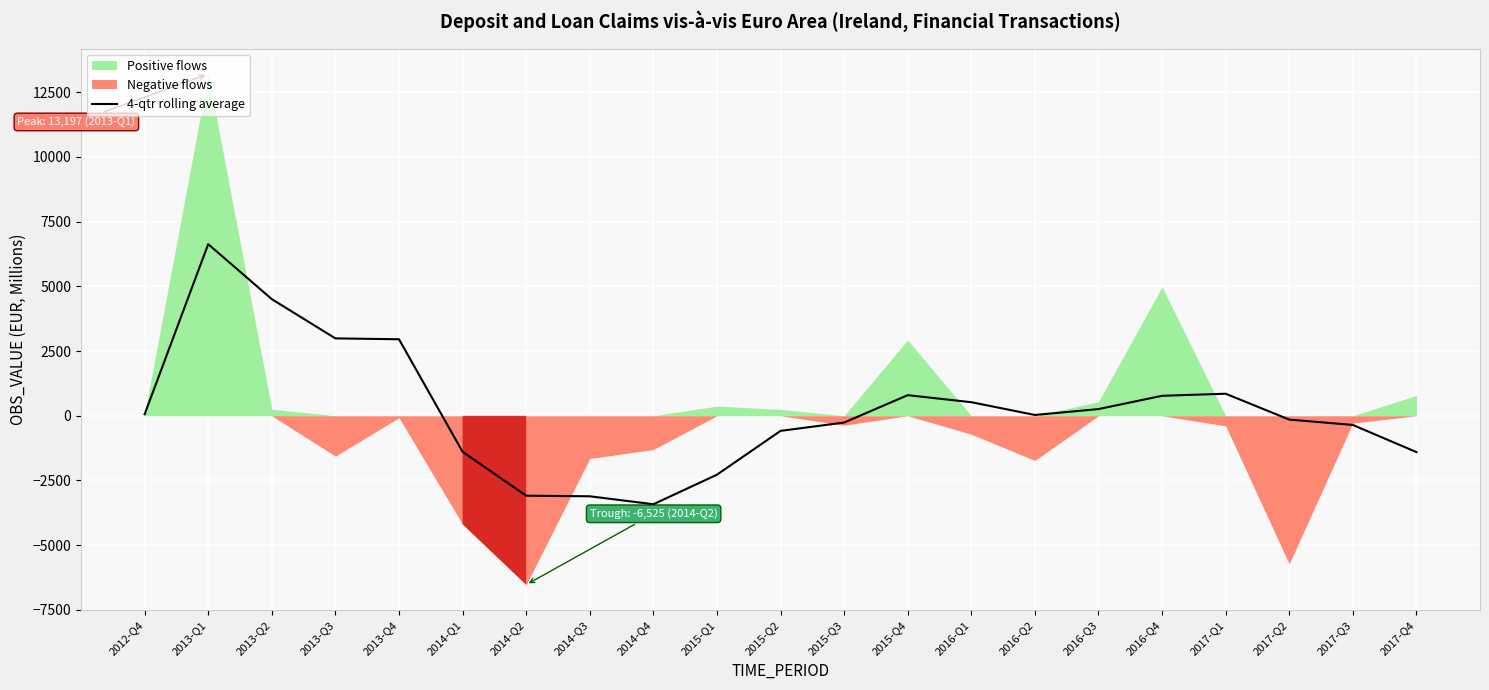

Reading right to left, what are all the values shown in this chart?

-1402.8	-354.5	-147.5	851.0	770.8	258.0	30.5	524.0	795.2	-262.5	-584.0	-2277.0	-3417.2	-3110.0	-3086.8	-1391.2	2955.0	2988.2	4504.0	6627.5	58.0